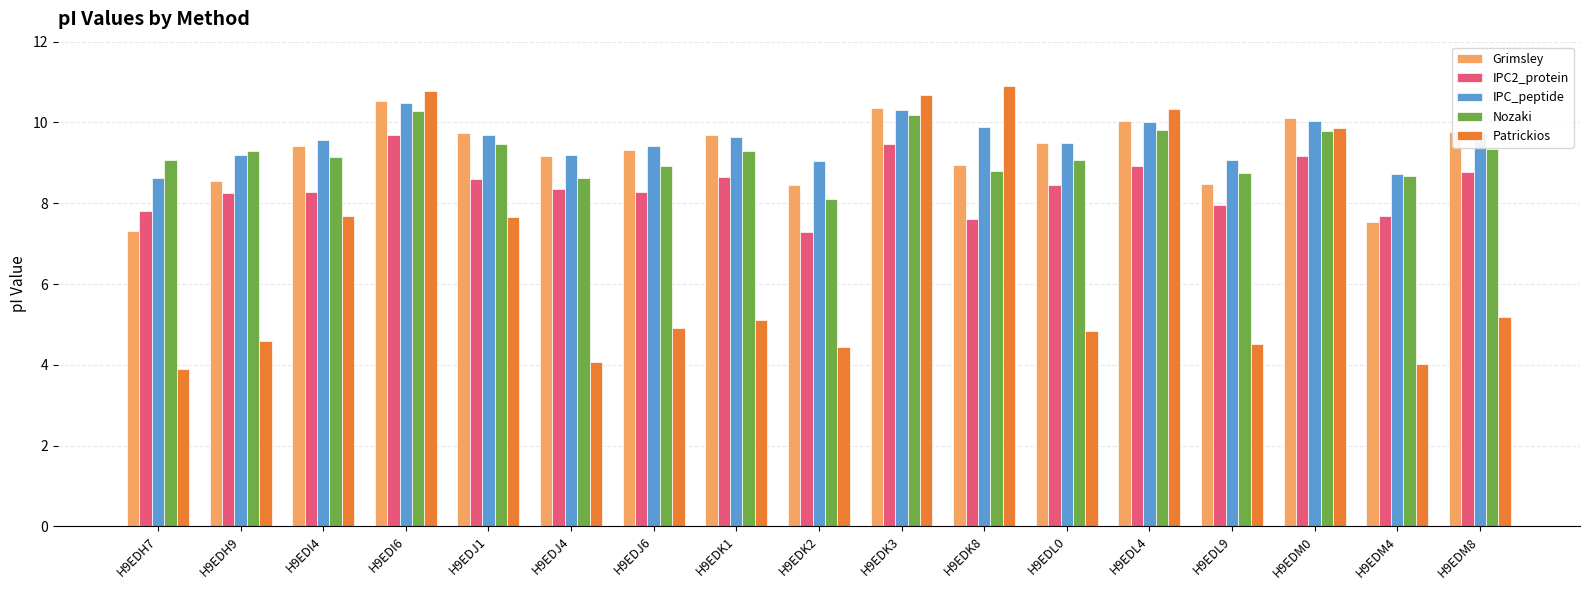

Is it true that Grimsley equals 13.8 at H9EDM8?

False